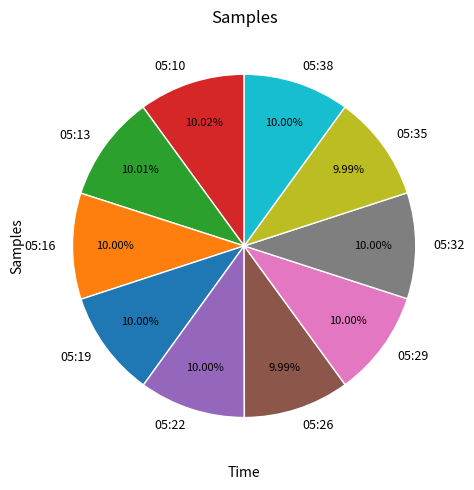

What is the ratio of the value at 05:35 to the value at 05:29?

1.0